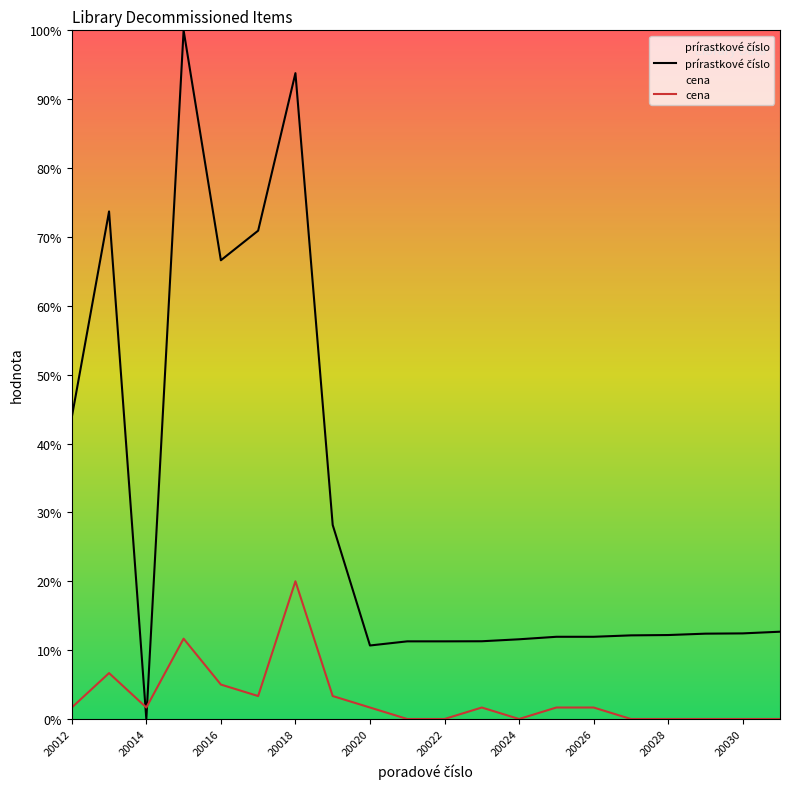

Reading left to right, transcribe all the data shown in this chart.

prírastkové číslo: 43.8	73.7	0.0	100.0	66.6	70.9	93.8	28.2	10.7	11.3	11.3	11.3	11.6	11.9	11.9	12.1	12.2	12.4	12.4	12.7
cena: 1.7	6.7	1.7	11.7	5.0	3.3	20.0	3.3	1.7	0.0	0.0	1.7	0.0	1.7	1.7	0.0	0.0	0.0	0.0	0.0